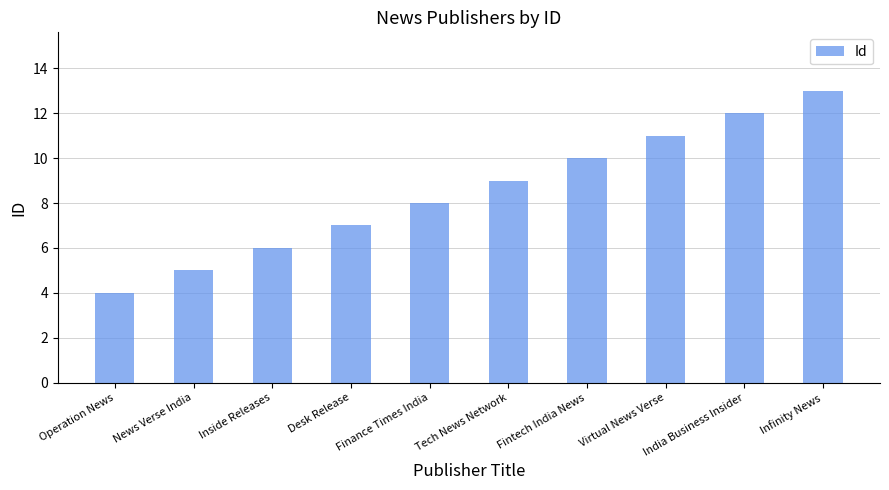

Read the value at India Business Insider.

12